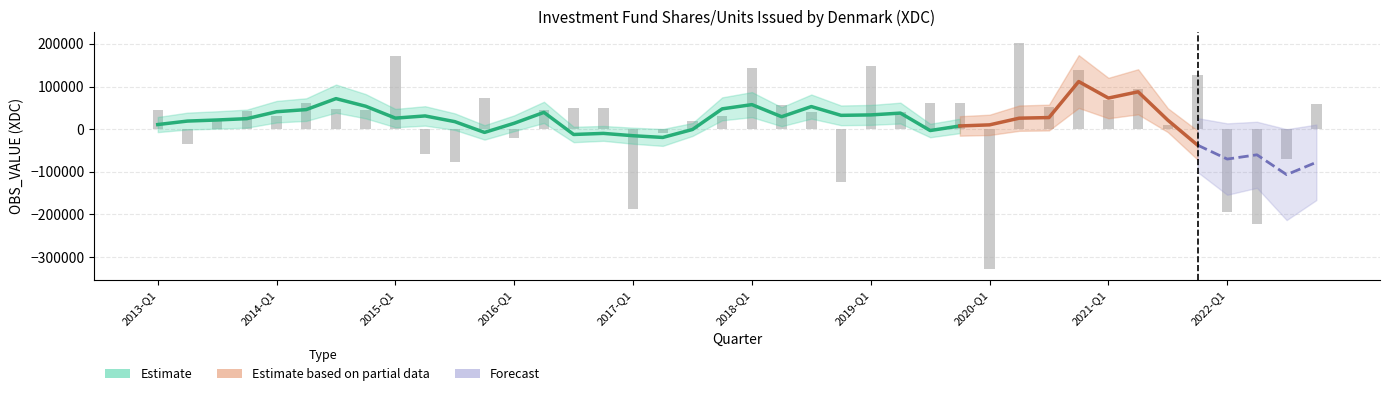

What is the value of the 24th bar from the left?

-123357